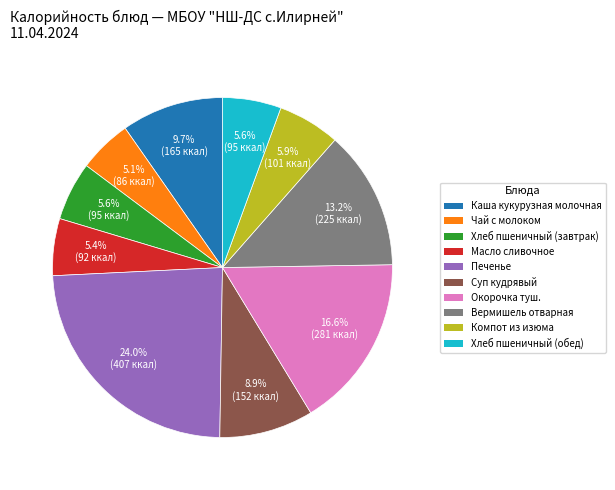

How many slices are in this pie chart?

10